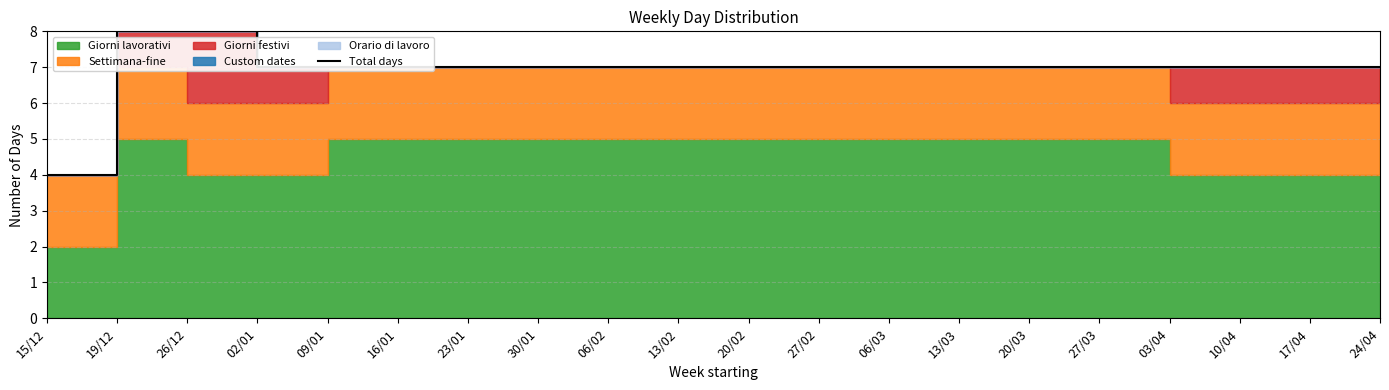

Reading left to right, list all the values displayed in this chart.

4	8	8	7	7	7	7	7	7	7	7	7	7	7	7	7	7	7	7	7